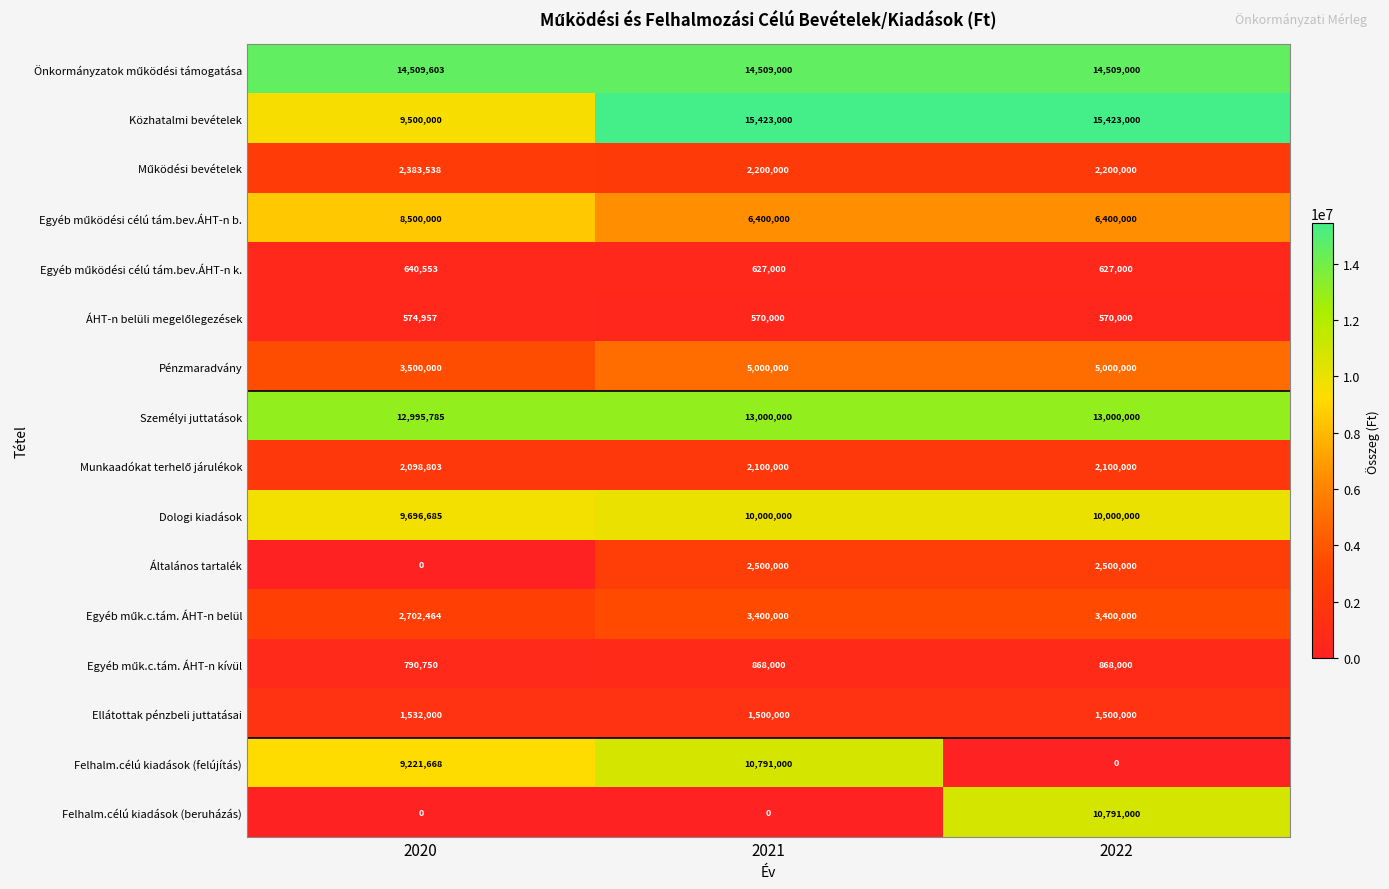

What is the maximum value shown in the chart?

15423000